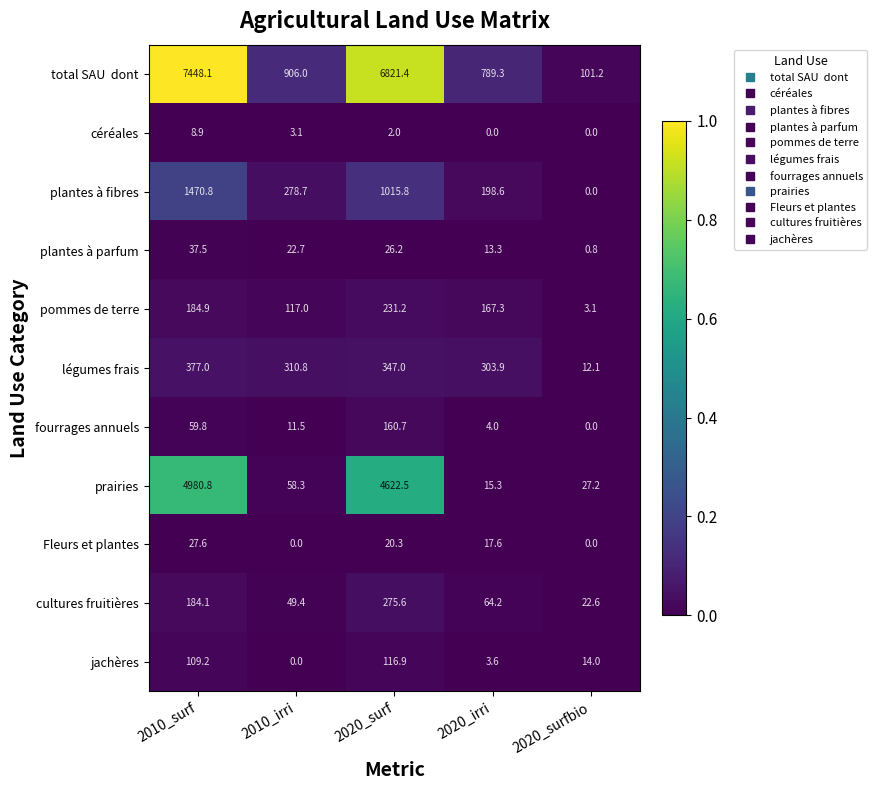

What is the spread (max minus min) of values at 2020_surfbio?

101.2